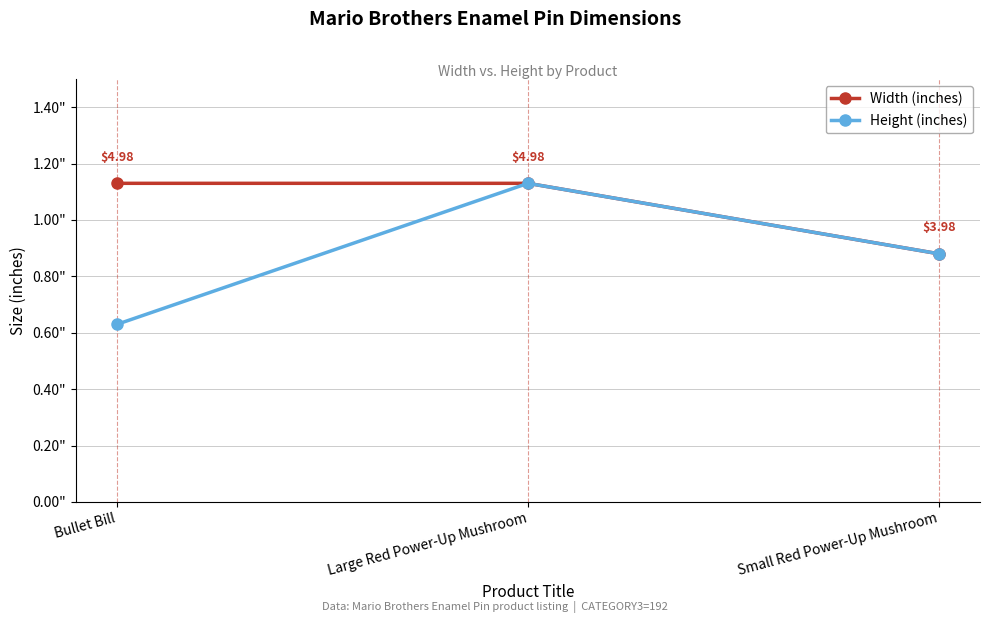

Which series has the largest range (max minus min)?

Height (inches)